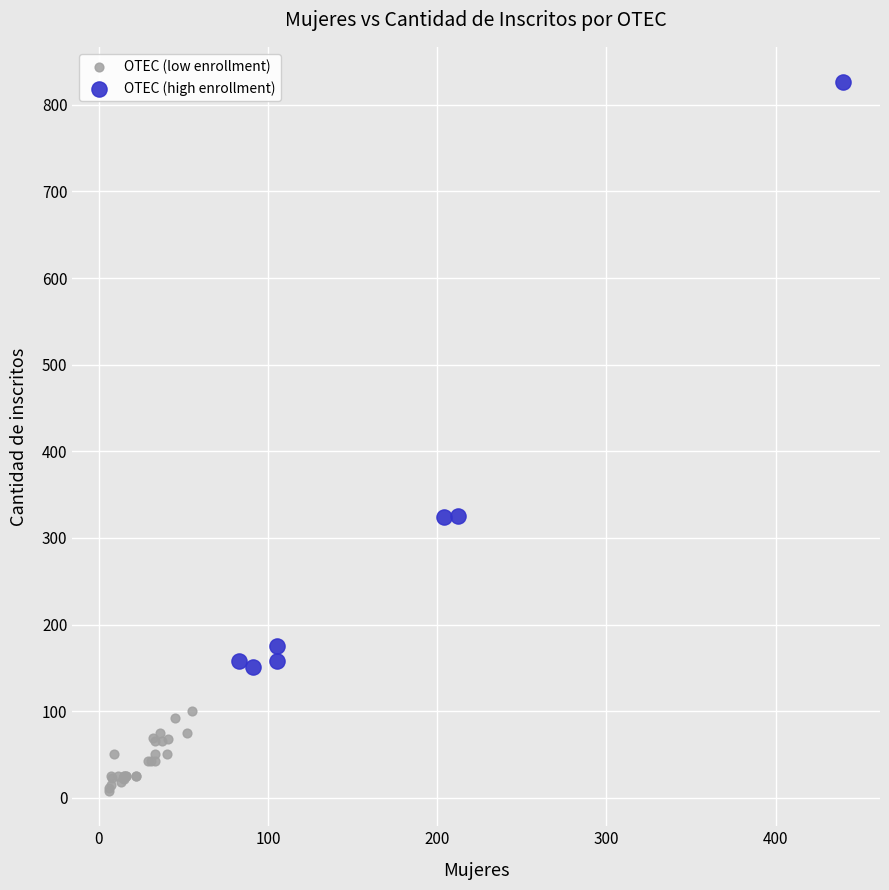

Which series contains the lowest Y value?

OTEC (low enrollment)